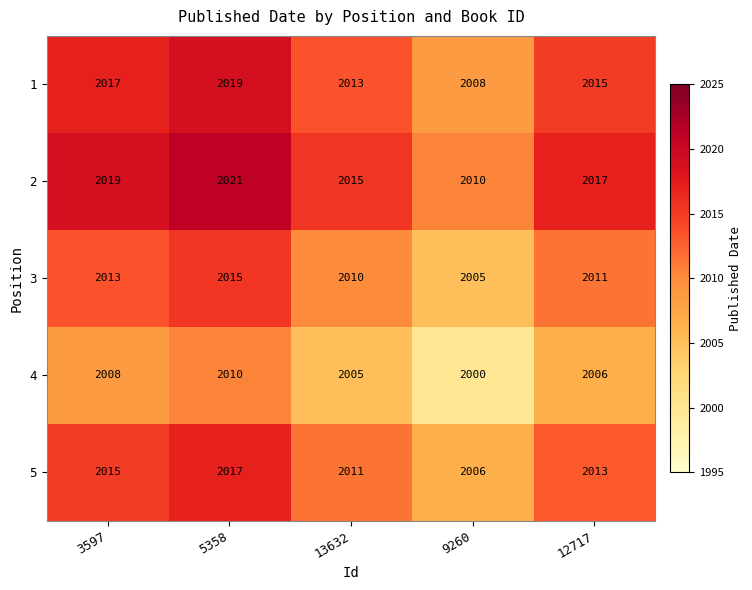

At how many categories does at least one series exceed 2001?

5